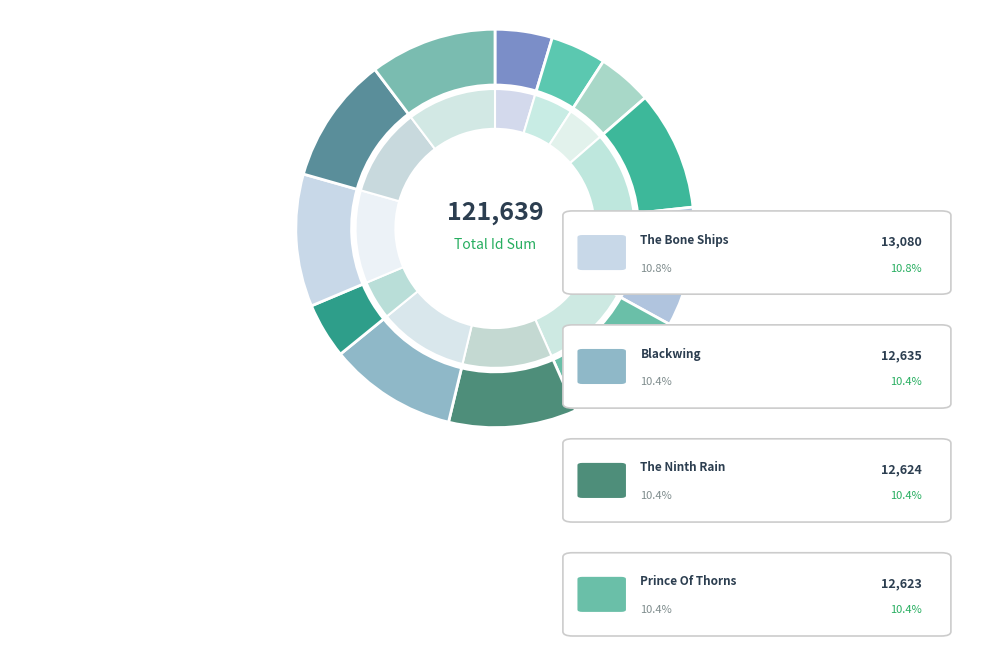

To the nearest percent, what percentage of the pie is Code Name Verity?

5%